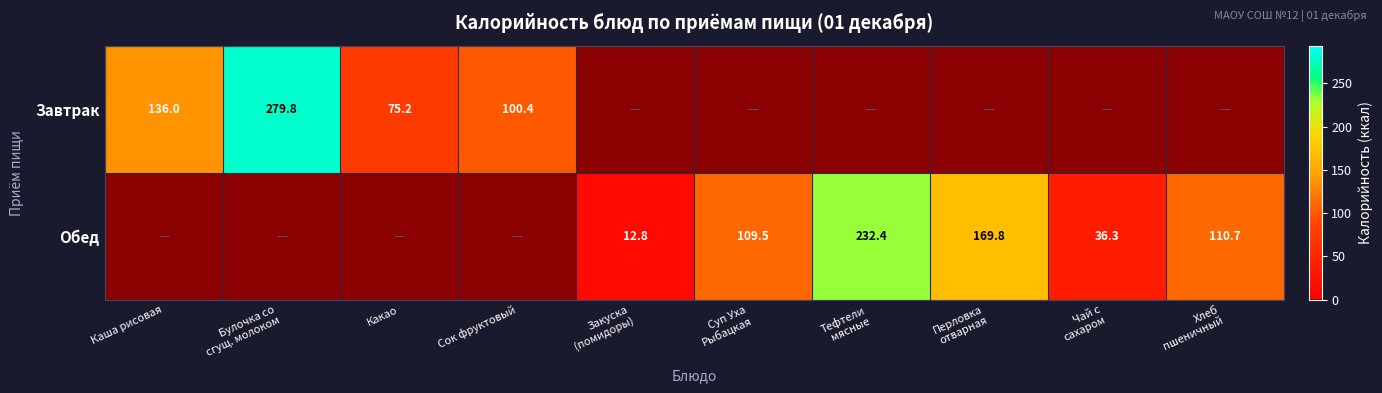

The value of Завтрак at Каша рисовая is 42.5. True or false?

False